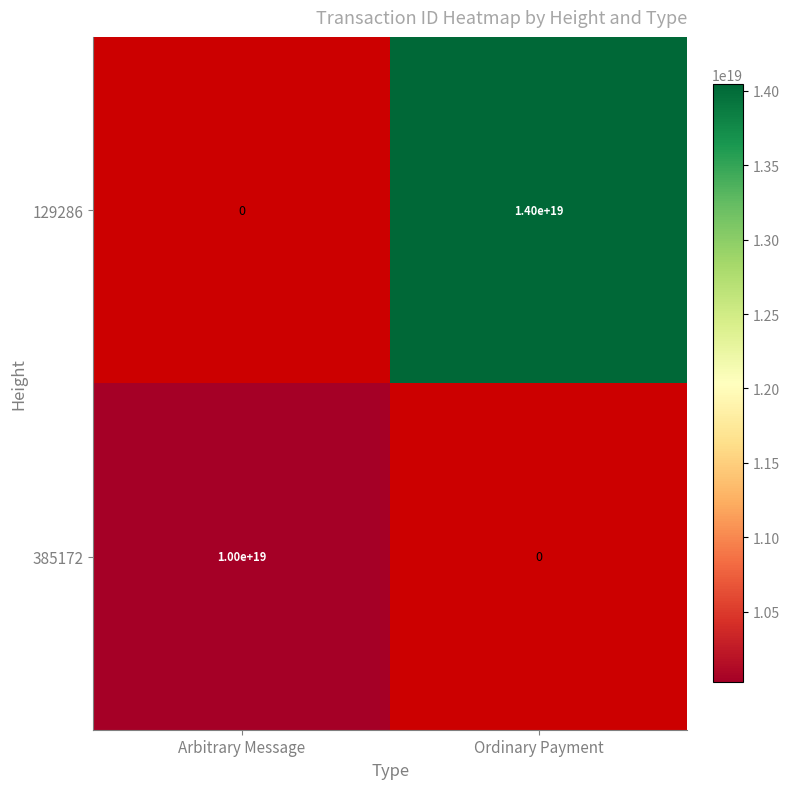

The 385172 series shows 6862428207306300416 at Arbitrary Message. True or false?

False